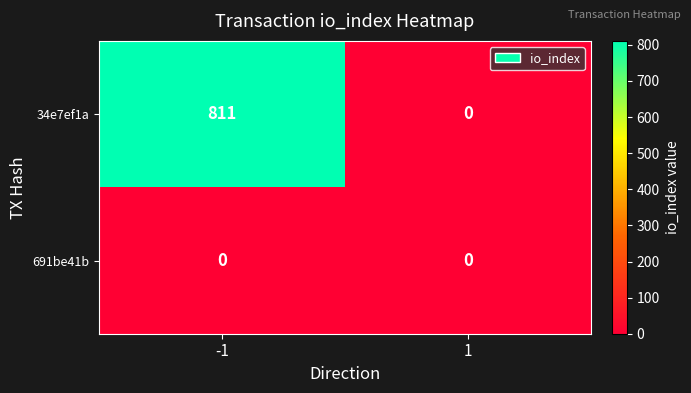

At which category is the sum across all series the highest?

-1